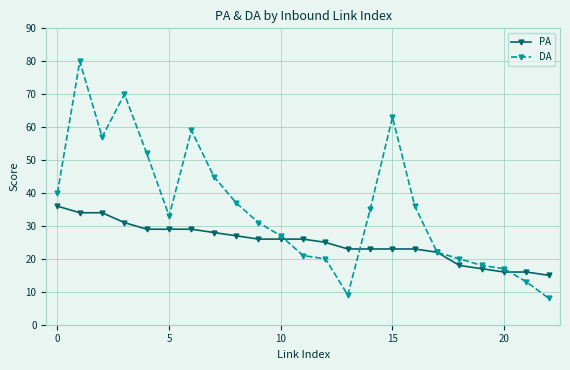

What are all the series names shown in the legend?

PA, DA